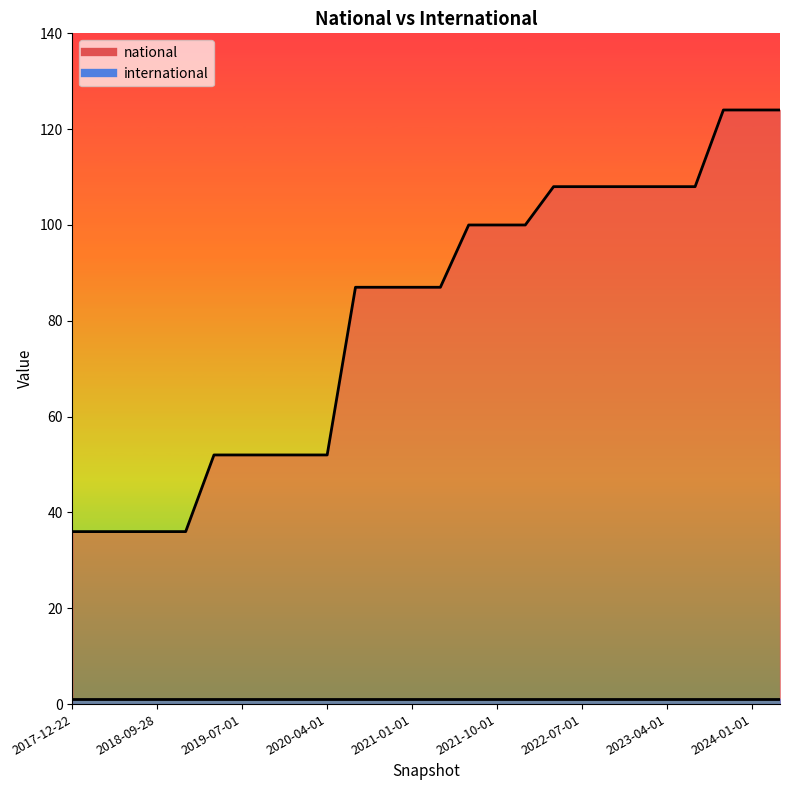

Which label corresponds to the smallest value in the chart?

2017-12-22